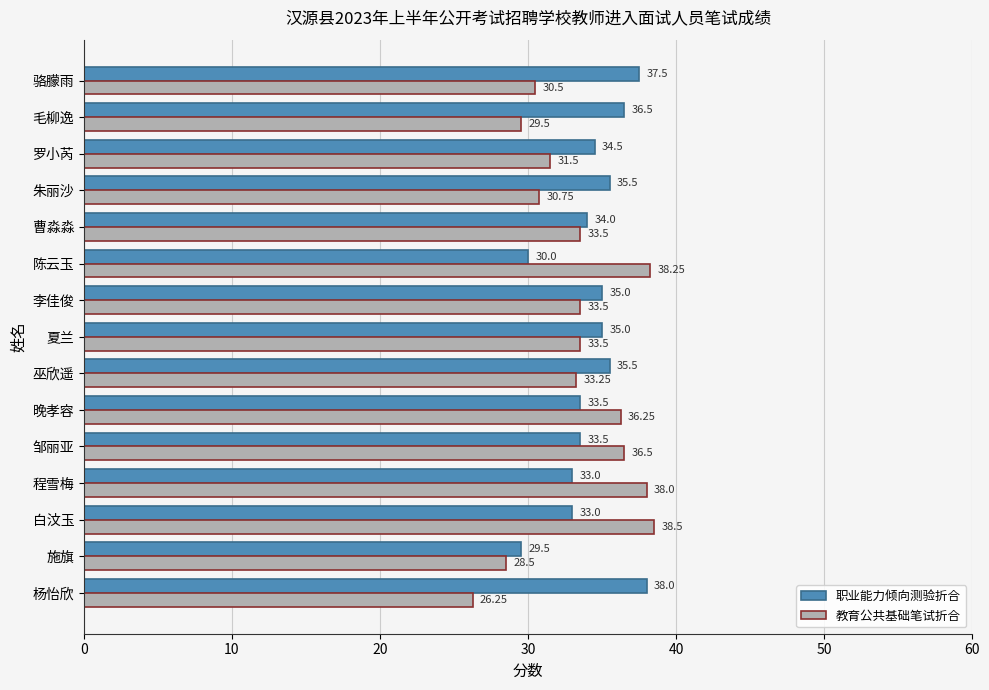

How many data points in 教育公共基础笔试折合 are less than 33?

6